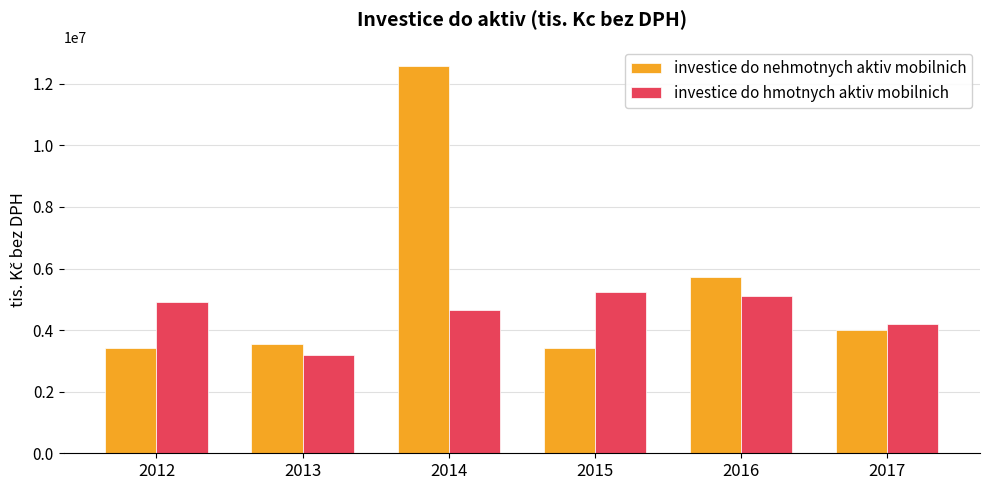

How many data points does each series have?

6